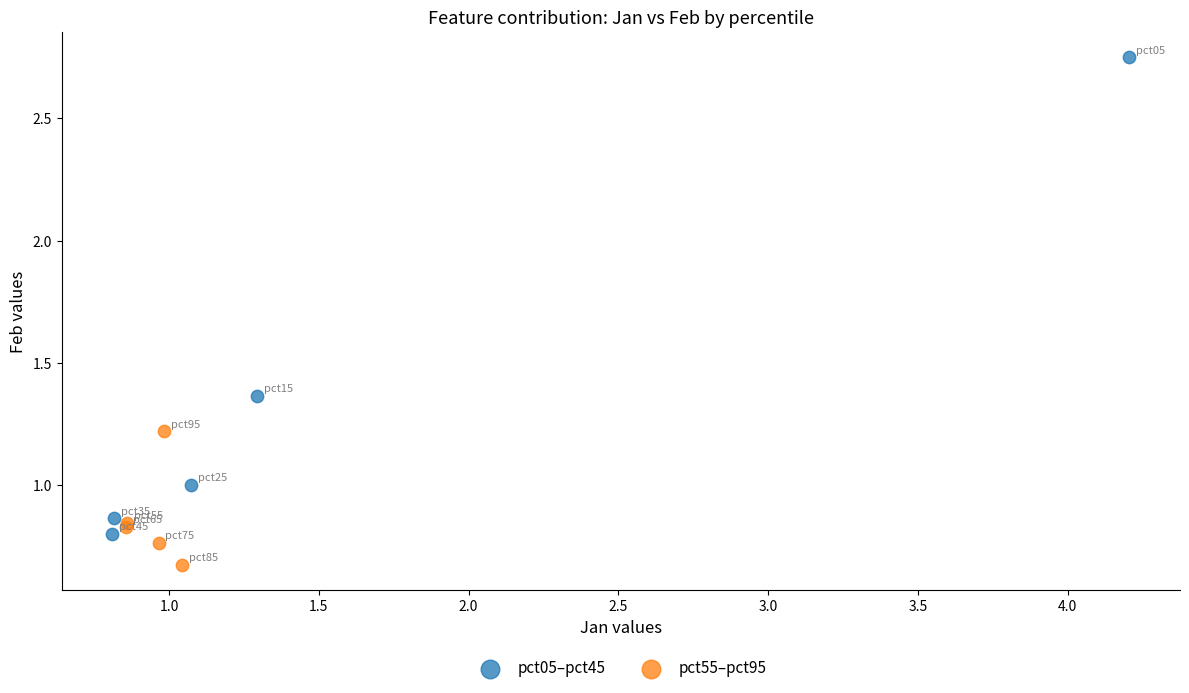

Which series has the largest Y range (max minus min)?

pct05–pct45